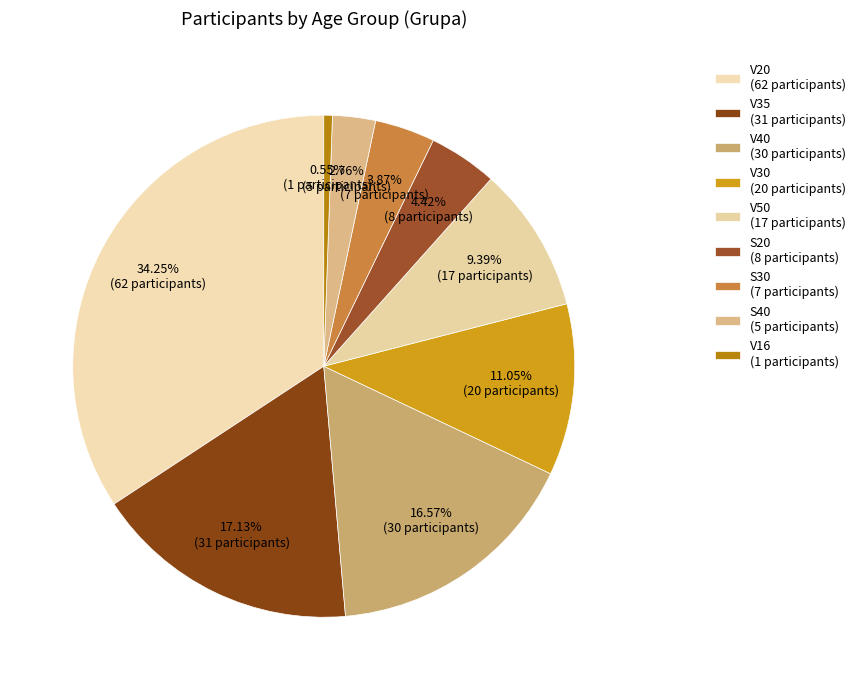

How many segments does this pie chart have?

9